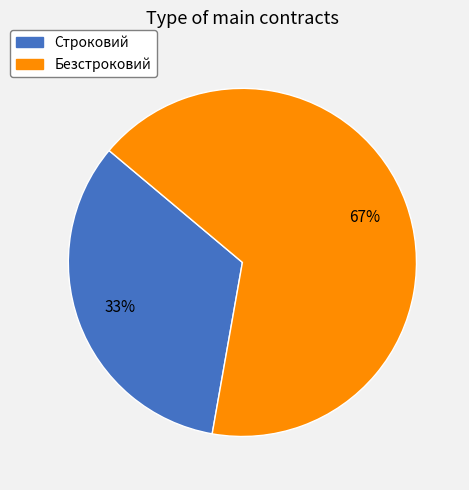

Rank the categories by value from highest to lowest.

Безстроковий, Строковий